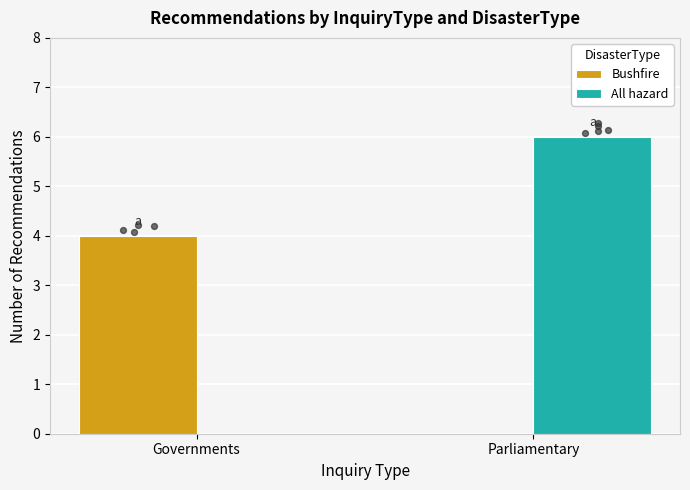

Is the value of All hazard at Governments greater than the value of Bushfire at Governments?

No